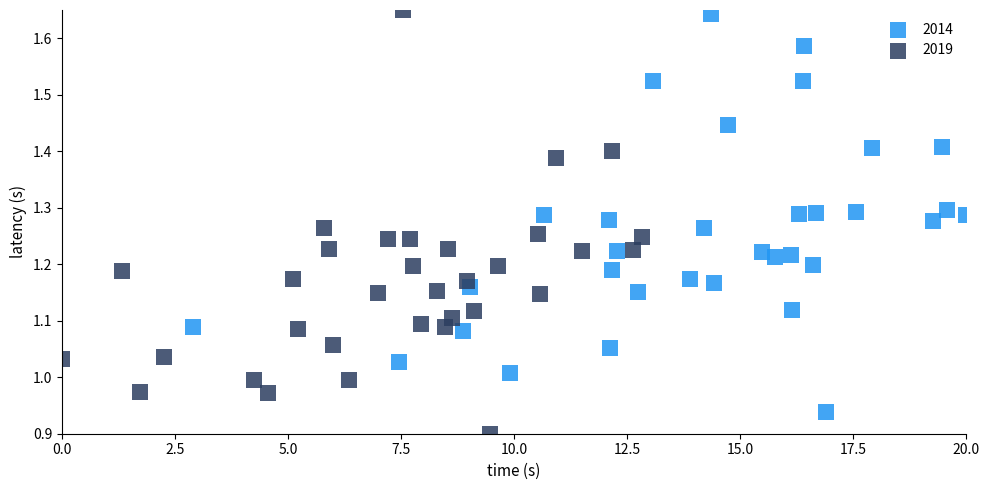

Which series contains the lowest Y value?

2019